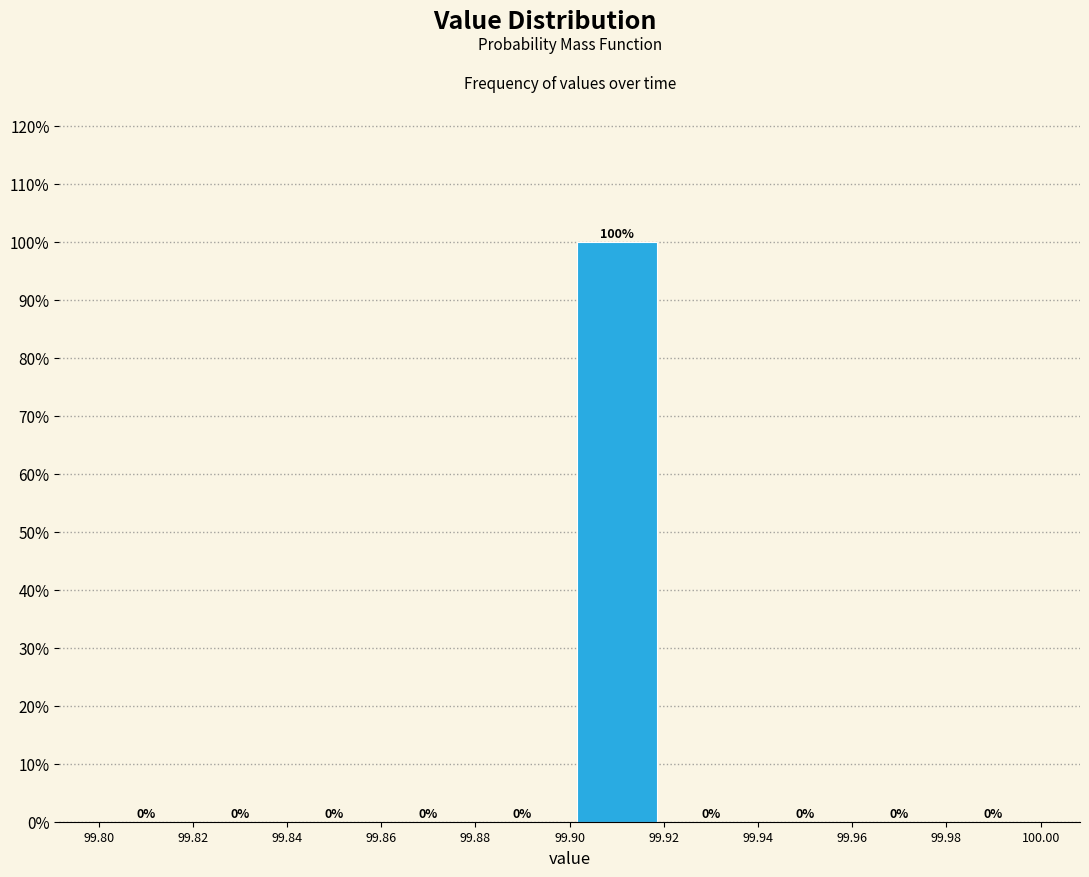

Reading left to right, list every bar in this chart as the range it spans on the x-axis followed by its height.

99.80 to 99.82: 0
99.82 to 99.84: 0
99.84 to 99.86: 0
99.86 to 99.88: 0
99.88 to 99.90: 0
99.90 to 99.92: 100
99.92 to 99.94: 0
99.94 to 99.96: 0
99.96 to 99.98: 0
99.98 to 100.00: 0